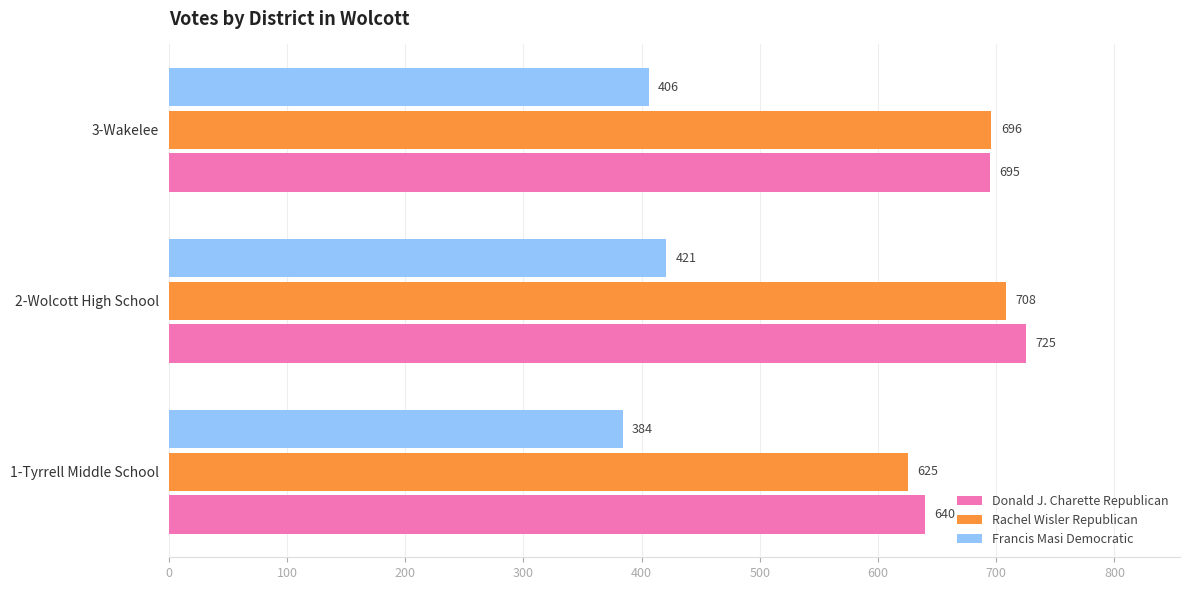

Which series has the largest range (max minus min)?

Donald J. Charette Republican